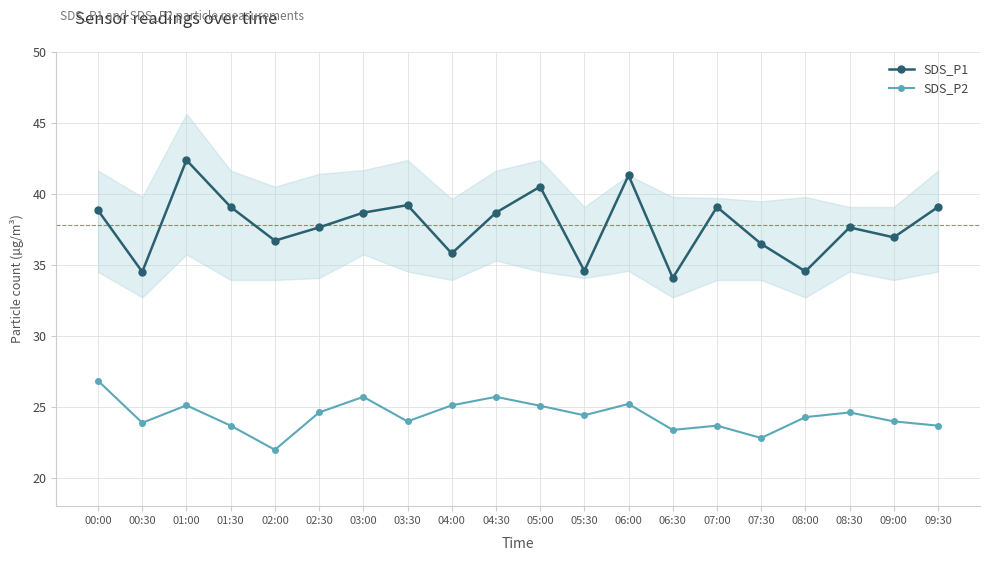

Which series has the largest total across all categories?

SDS_P1